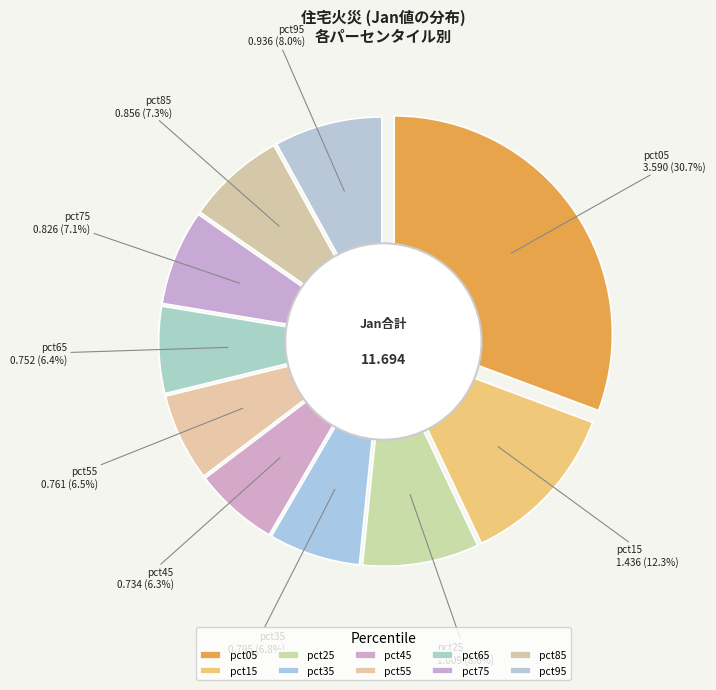

Between pct55 and pct65, which is larger?

pct55